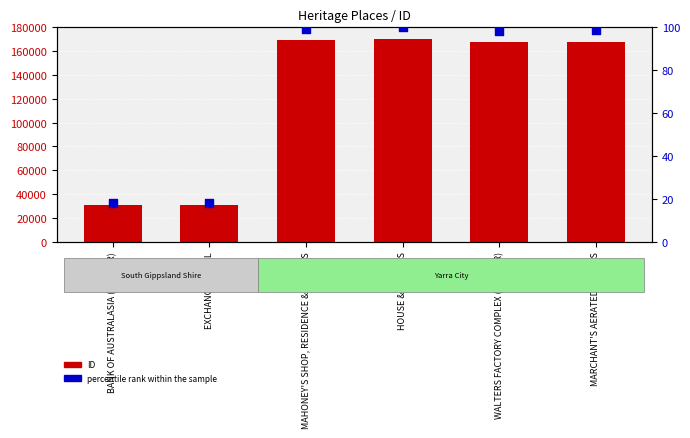

Which series contains the lowest Y value?

percentile rank within the sample